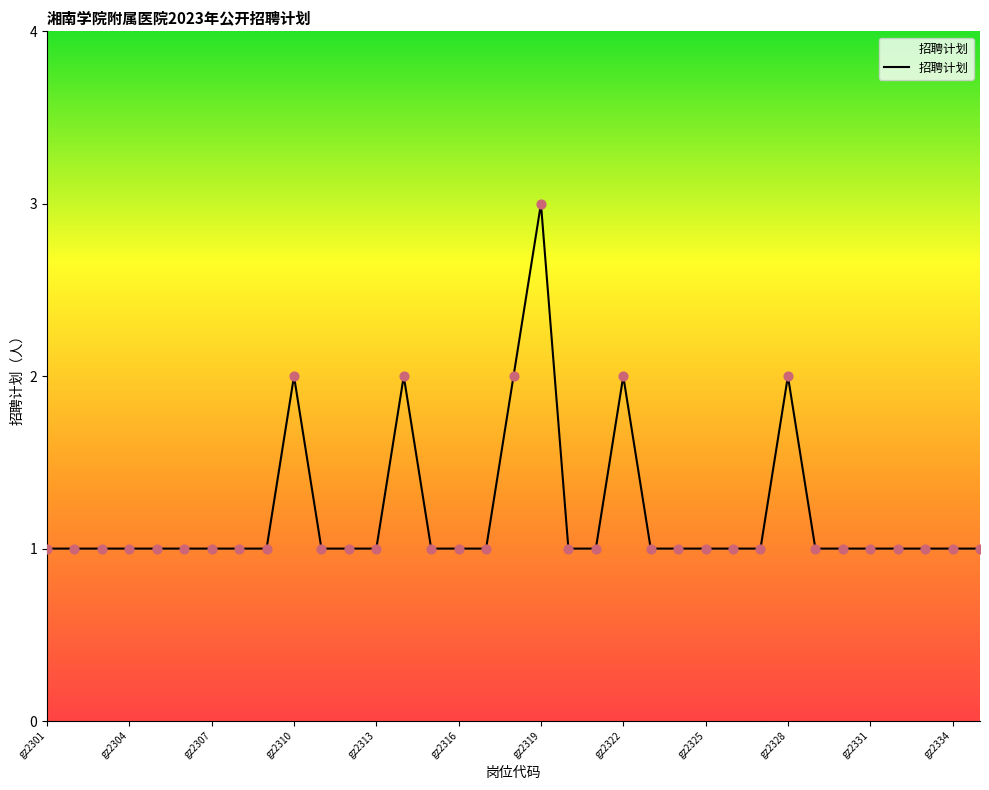

What is the greatest value displayed?

3